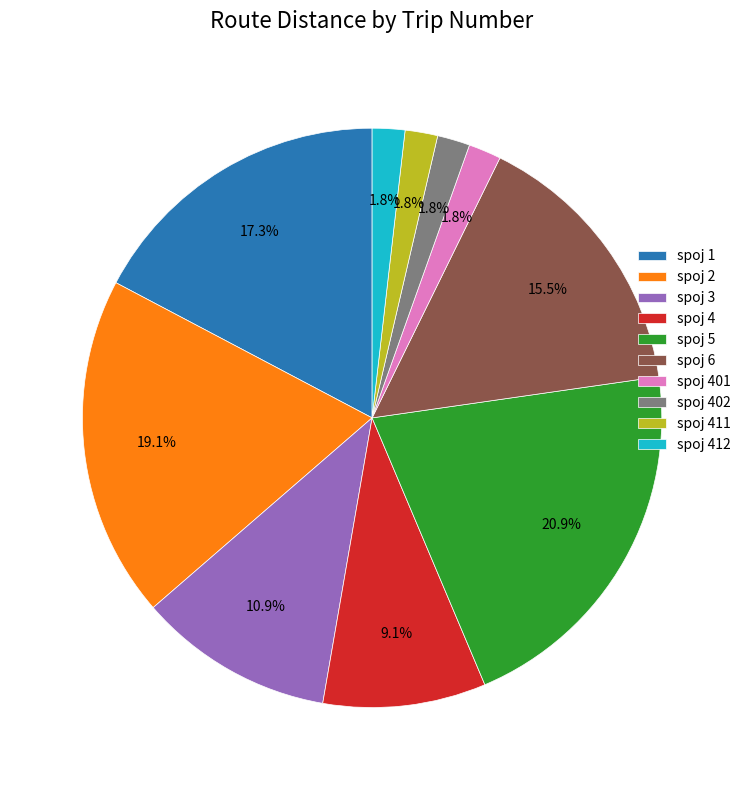

Between spoj 3 and spoj 402, which is larger?

spoj 3